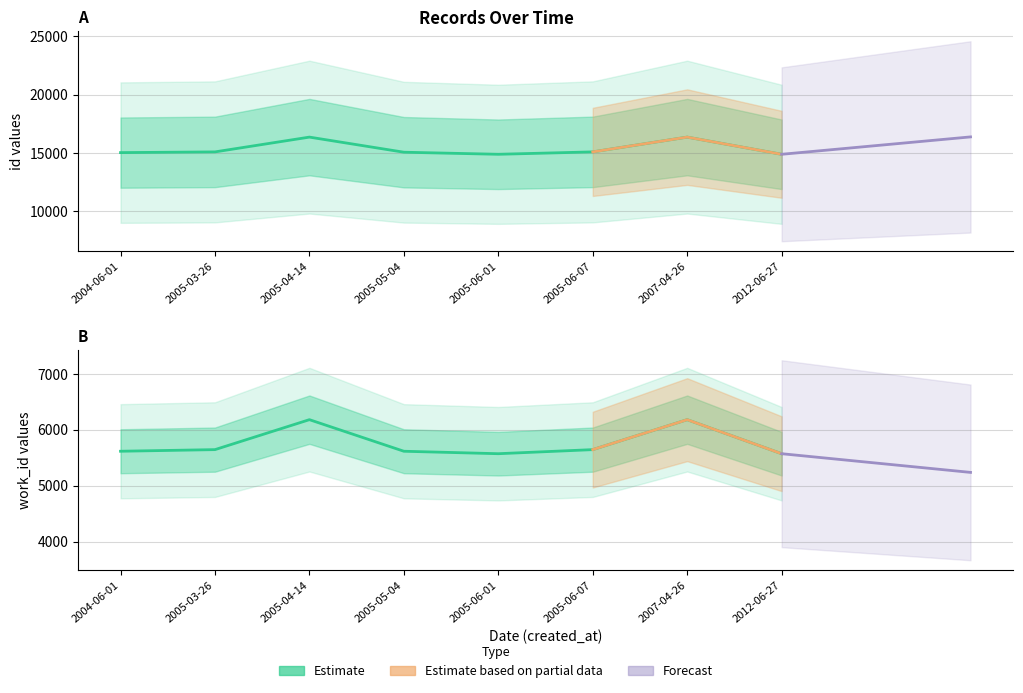

The id series shows 24484 at 2005-06-07. True or false?

False